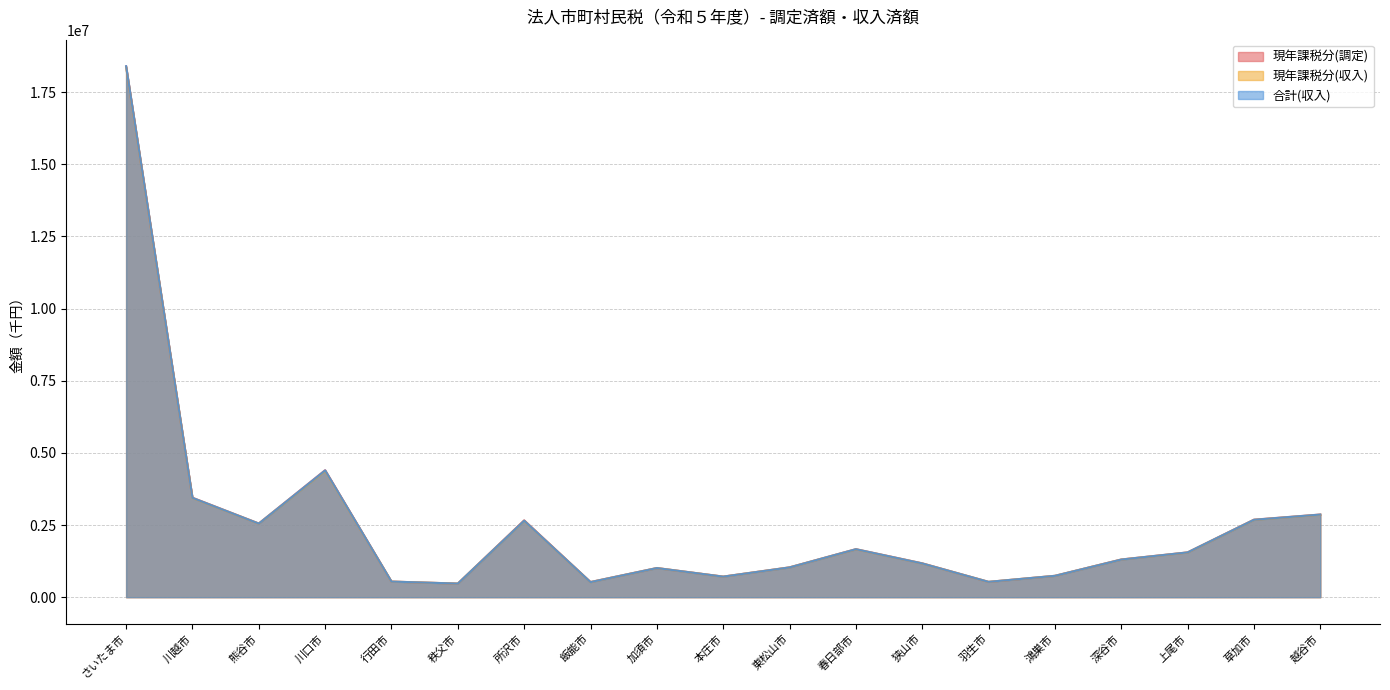

Is the value of 合計(収入) at 東松山市 greater than the value of 現年課税分(収入) at 川口市?

No